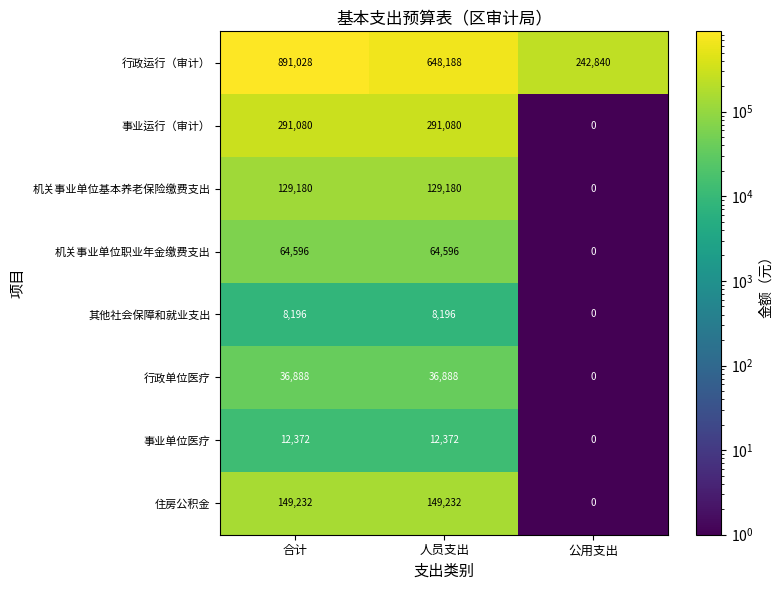

Rank the series by their maximum value, from lowest to highest.

其他社会保障和就业支出, 事业单位医疗, 行政单位医疗, 机关事业单位职业年金缴费支出, 机关事业单位基本养老保险缴费支出, 住房公积金, 事业运行（审计）, 行政运行（审计）